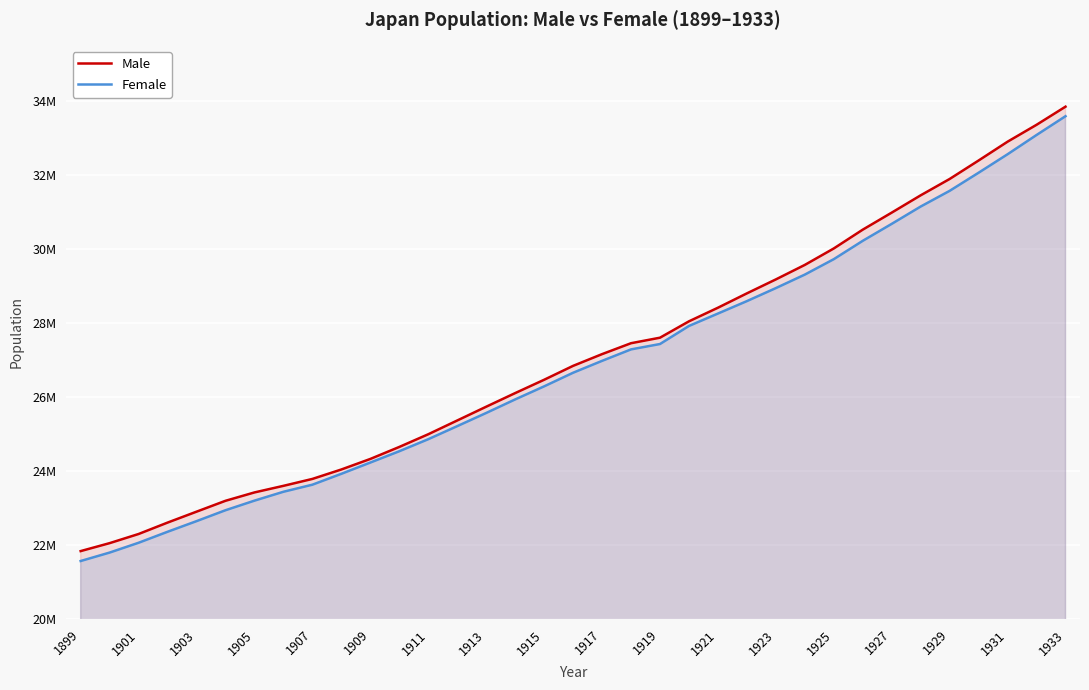

Does the chart display data point markers on the line(s)?

No